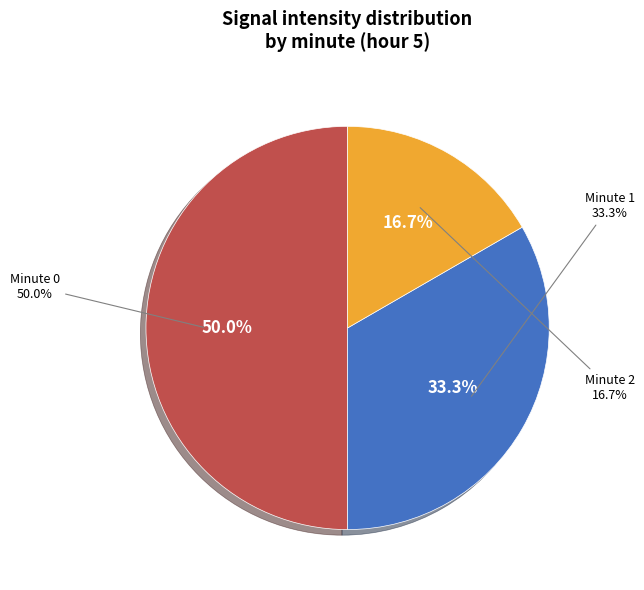

Rank the categories by value from highest to lowest.

0, 1, 2